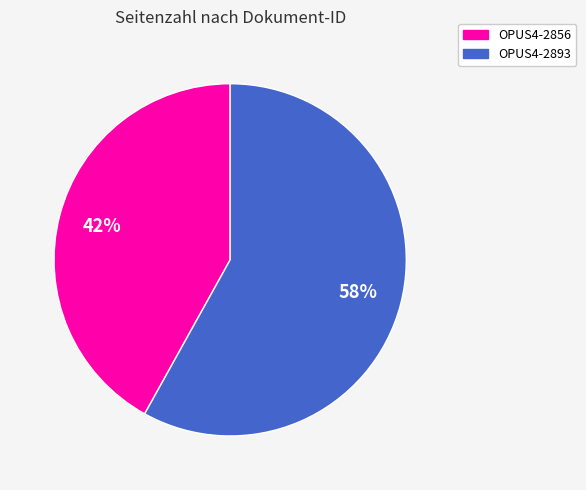

Rank the categories by value from lowest to highest.

OPUS4-2856, OPUS4-2893